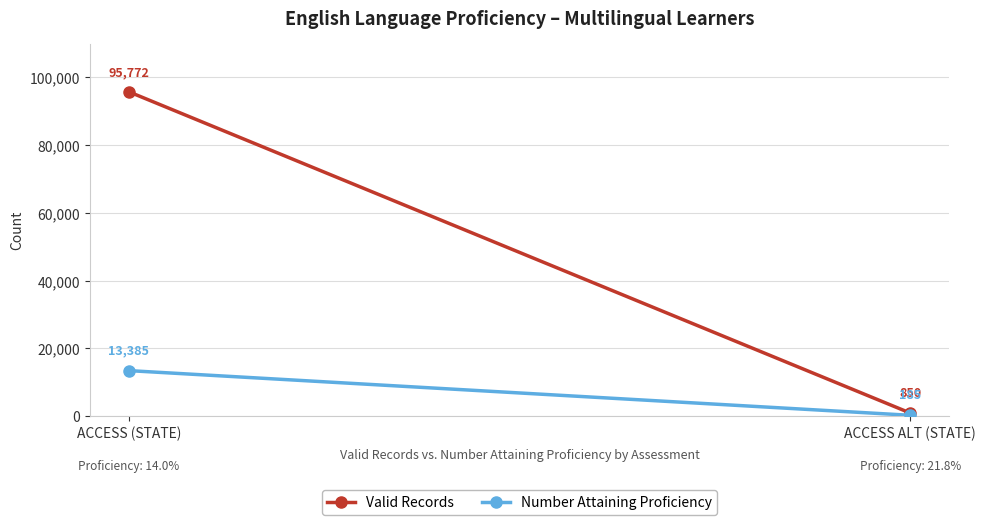

What is the label of the 1st point from the left?

ACCESS (STATE)